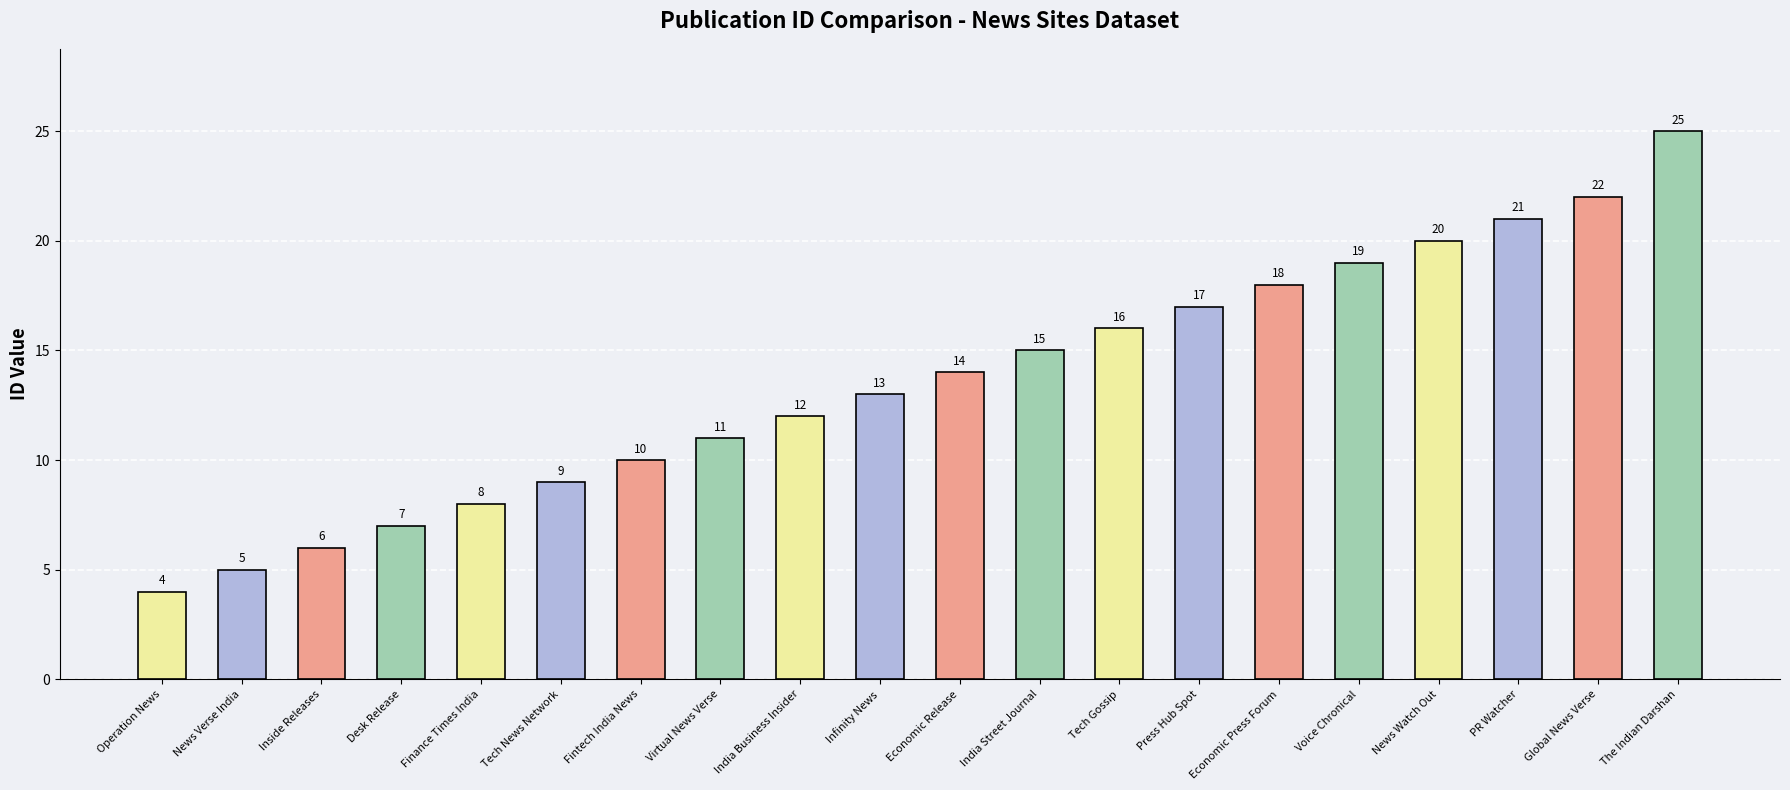

List the labels in order of value, largest first.

The Indian Darshan, Global News Verse, PR Watcher, News Watch Out, Voice Chronical, Economic Press Forum, Press Hub Spot, Tech Gossip, India Street Journal, Economic Release, Infinity News, India Business Insider, Virtual News Verse, Fintech India News, Tech News Network, Finance Times India, Desk Release, Inside Releases, News Verse India, Operation News